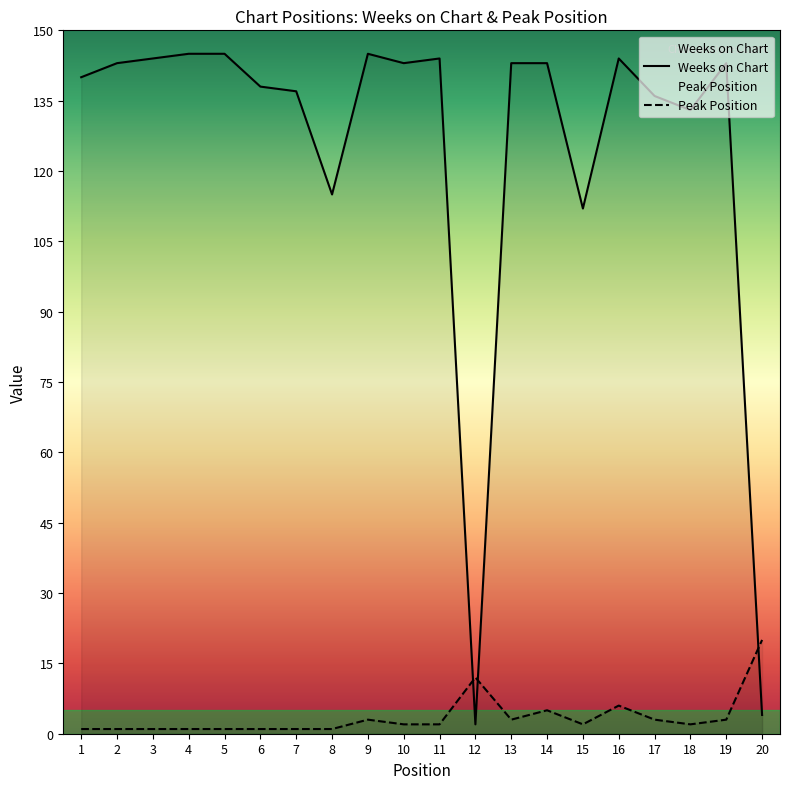

Which series has the widest spread of values?

Weeks on Chart